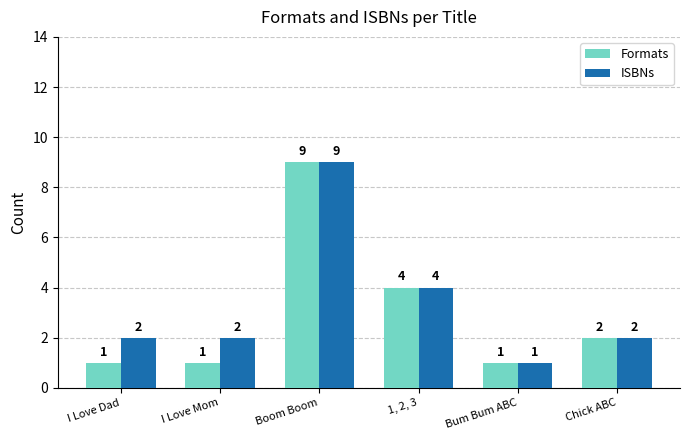

How many Formats values are between 1 and 4?

5